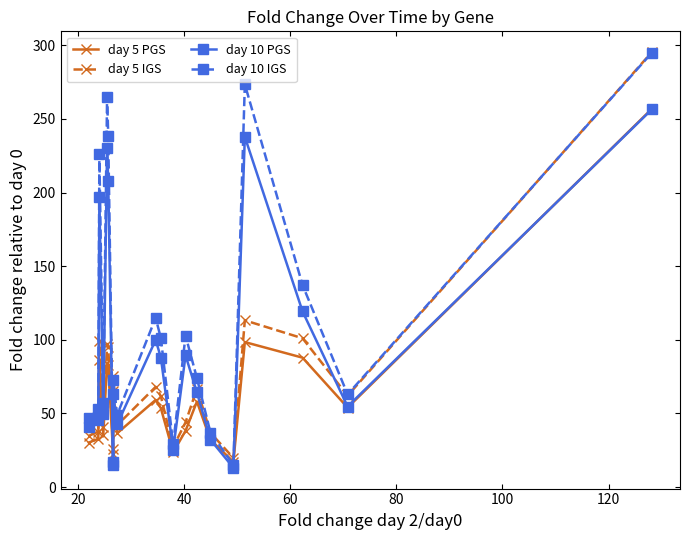

In day 5 IGS, how many points are higher than both neighbors (excluding endpoints)?

6